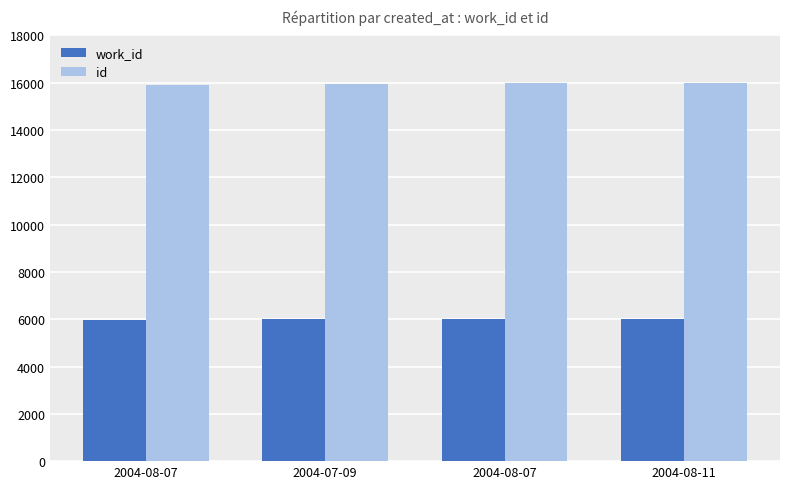

The value of work_id at 2004-07-09 is 8751. True or false?

False